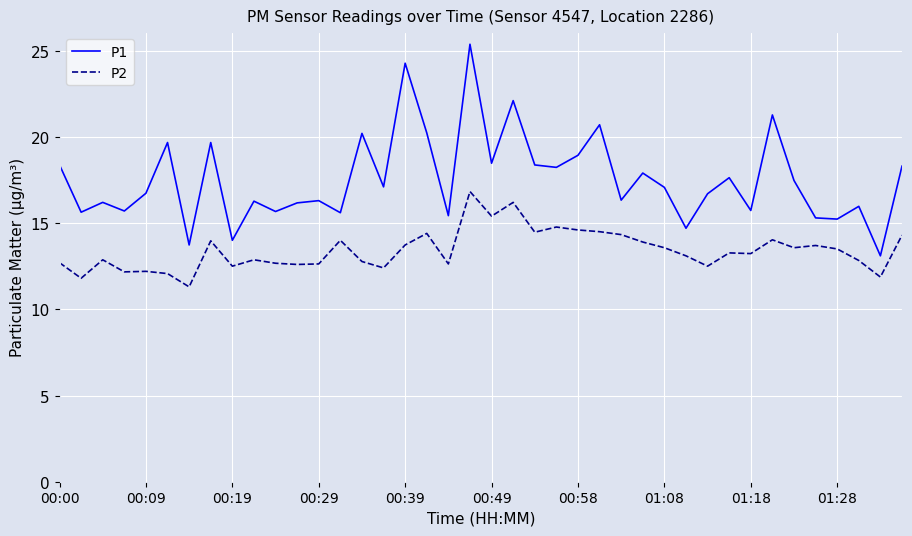

True or false: P2 and P1 cross at least once.

False